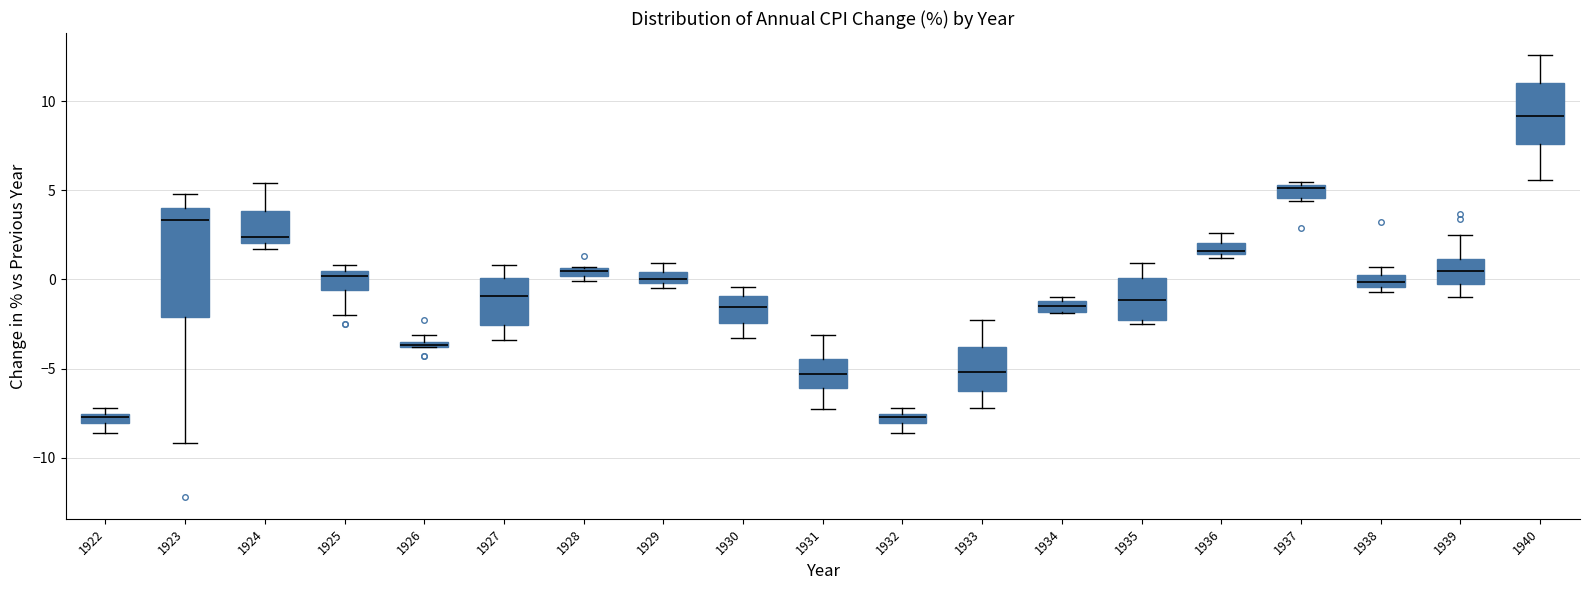

Comparing the boxes themselves (not the whiskers), which one is the tallest?

1923